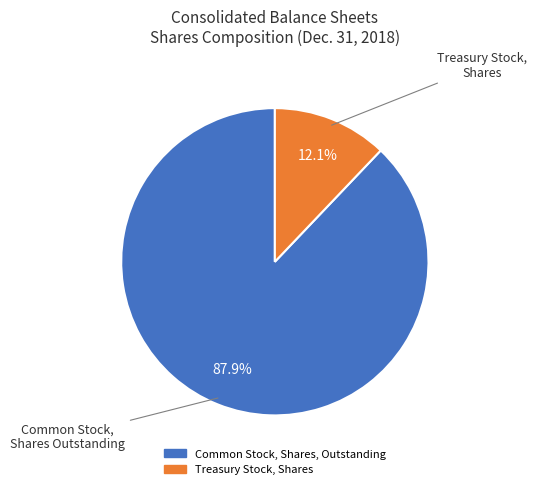

The Treasury Stock, Shares slice represents 12% of the pie. True or false?

True